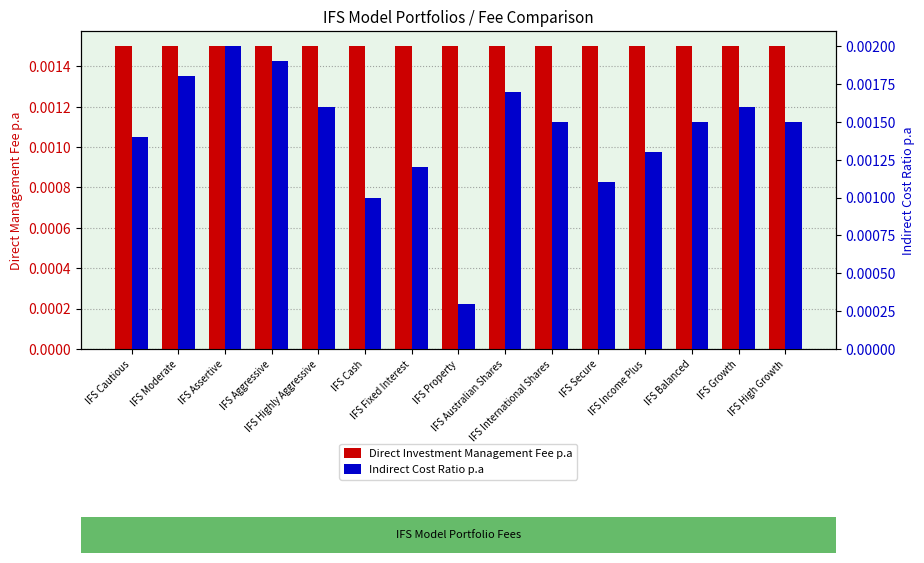

List the labels in order of Direct Investment Management Fee p.a value, largest first.

IFS Cautious, IFS Moderate, IFS Assertive, IFS Aggressive, IFS Highly Aggressive, IFS Cash, IFS Fixed Interest, IFS Property, IFS Australian Shares, IFS International Shares, IFS Secure, IFS Income Plus, IFS Balanced, IFS Growth, IFS High Growth